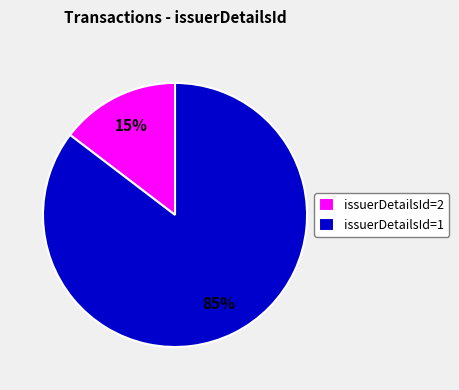

To the nearest percent, what is the average slice percentage?

50%